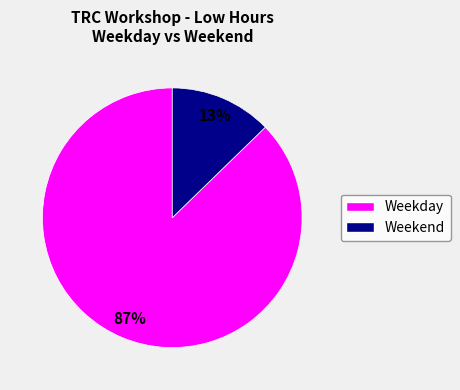

Is there any slice that represents more than half of the pie?

Yes